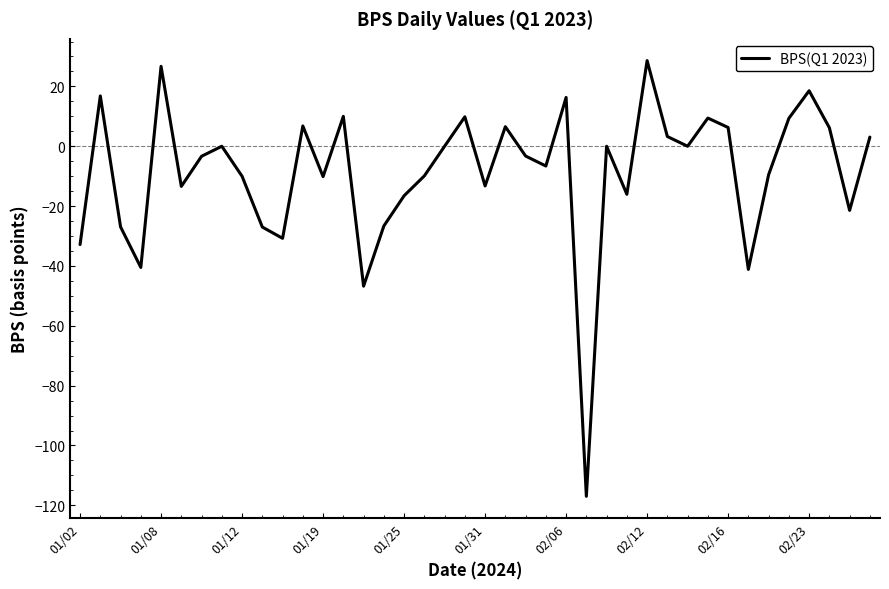

What is the smallest value displayed?

-117.0